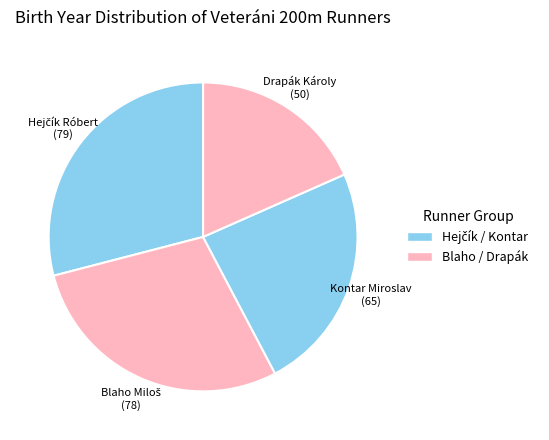

Which category has the smallest portion of the pie?

Drapák Károly